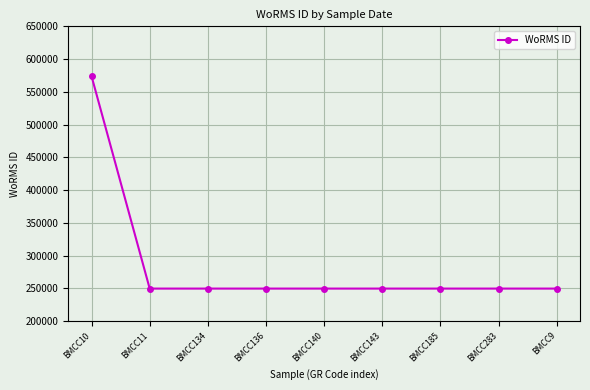

At which category does the chart reach its peak across all series?

BMCC10